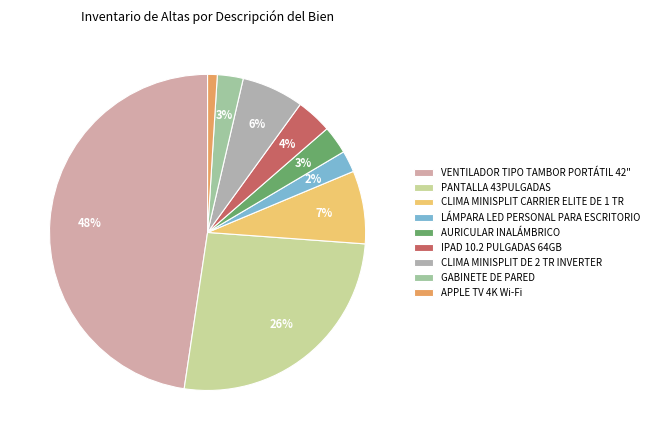

Does IPAD 10.2 PULGADAS 64GB account for over 50% of the chart?

No